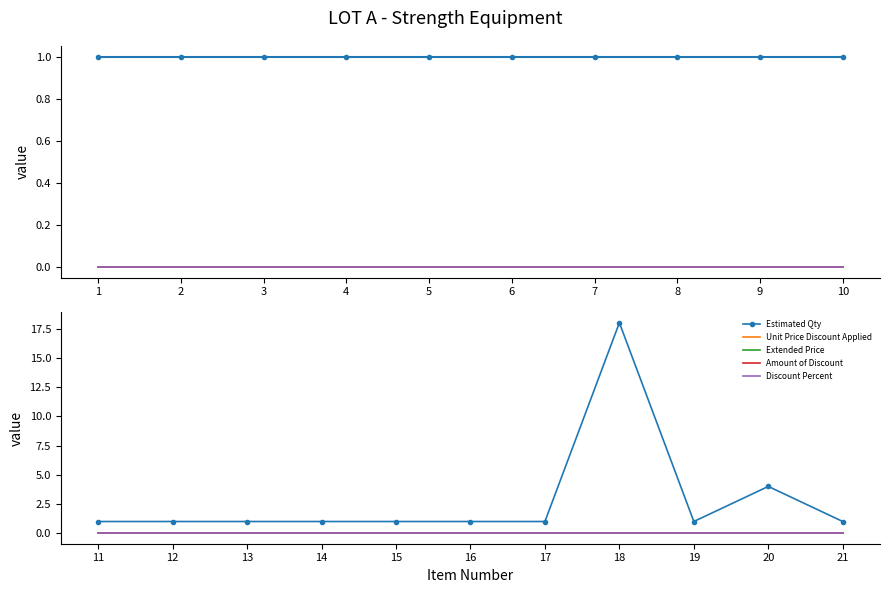

Rank the series at 1 from highest to lowest value.

Estimated Qty, Unit Price Discount Applied, Extended Price, Amount of Discount, Discount Percent